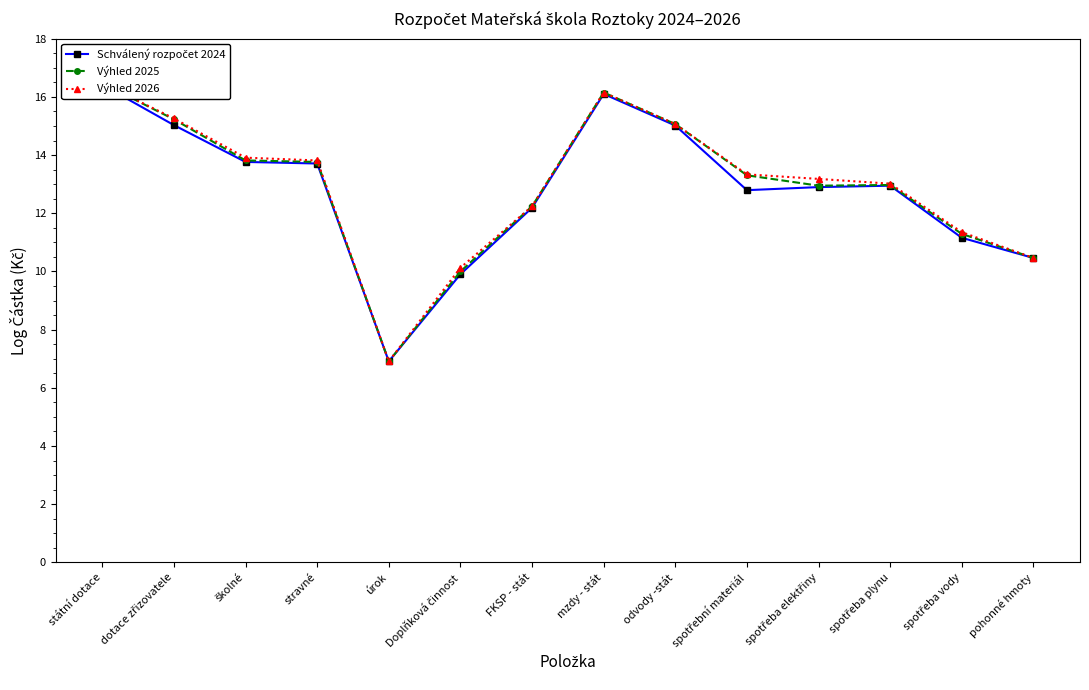

What position from the right is spotřeba elektřiny?

4